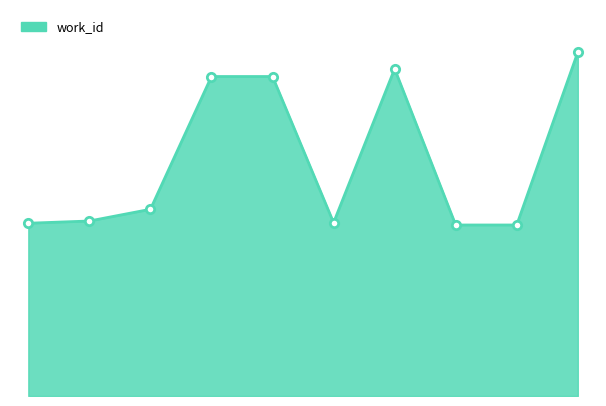

Does the chart have visible grid lines?

No